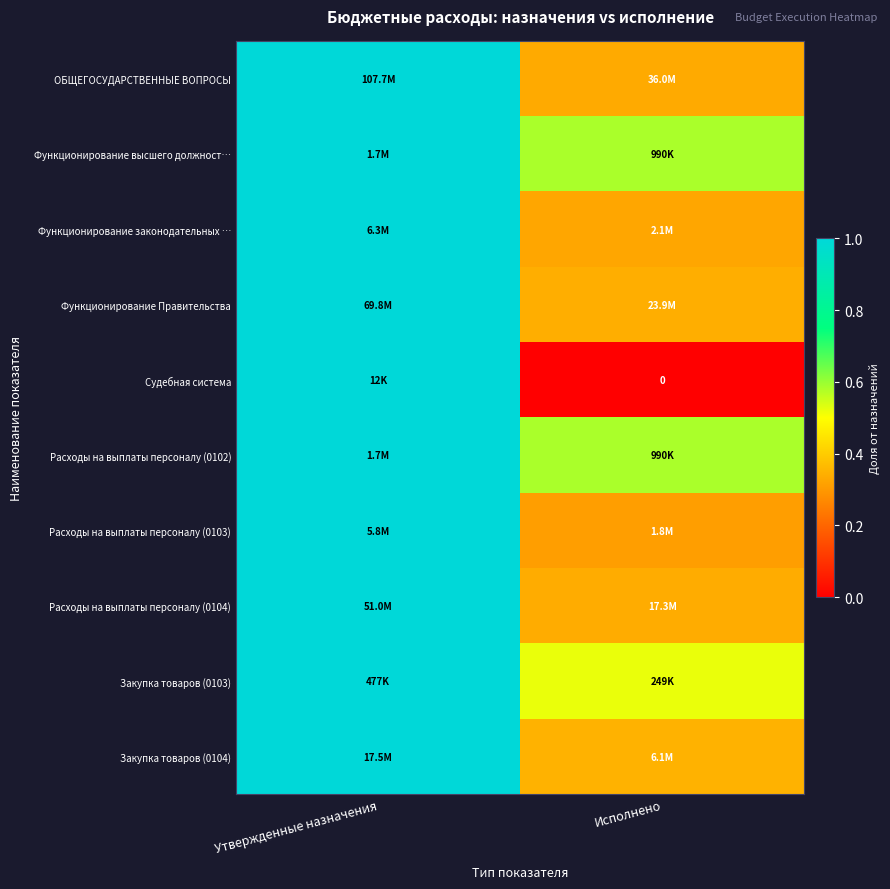

True or false: Расходы на выплаты персоналу (0103) has a value of 0.2 at Исполнено.

False